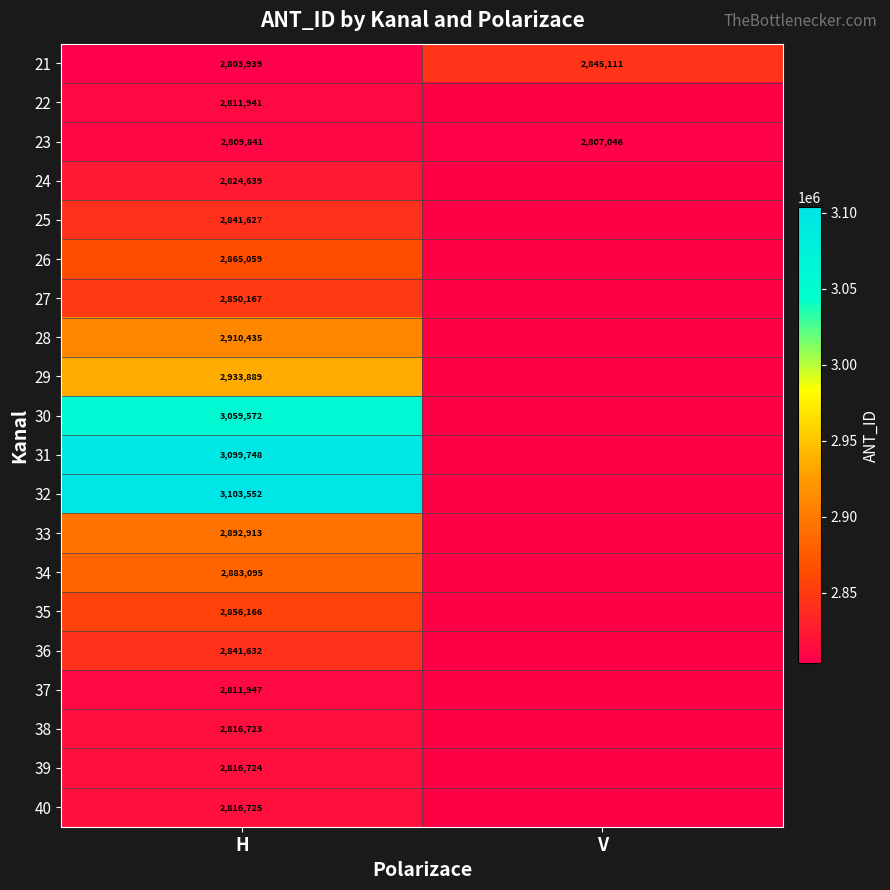

Is the value of 22 at H greater than the value of 24 at H?

No